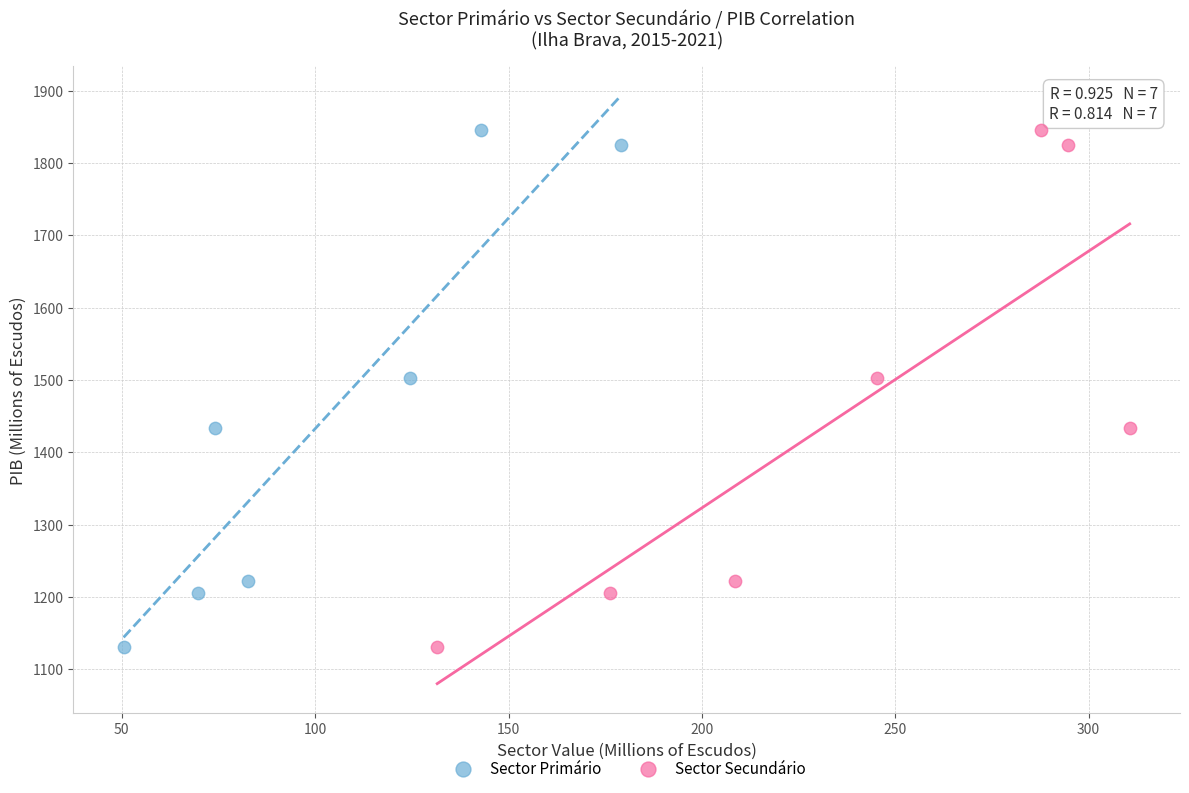

What are all the series names shown in the legend?

Sector Primário, Sector Secundário